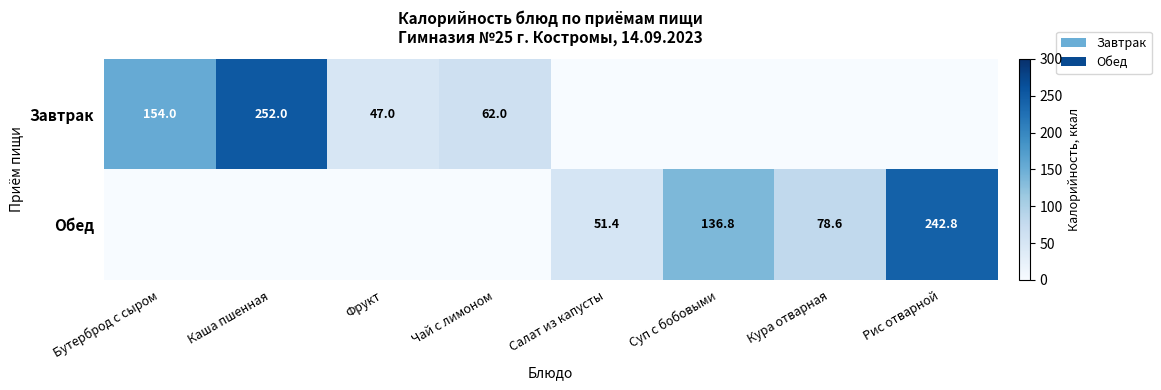

Which label corresponds to the largest value in the chart?

Каша пшенная